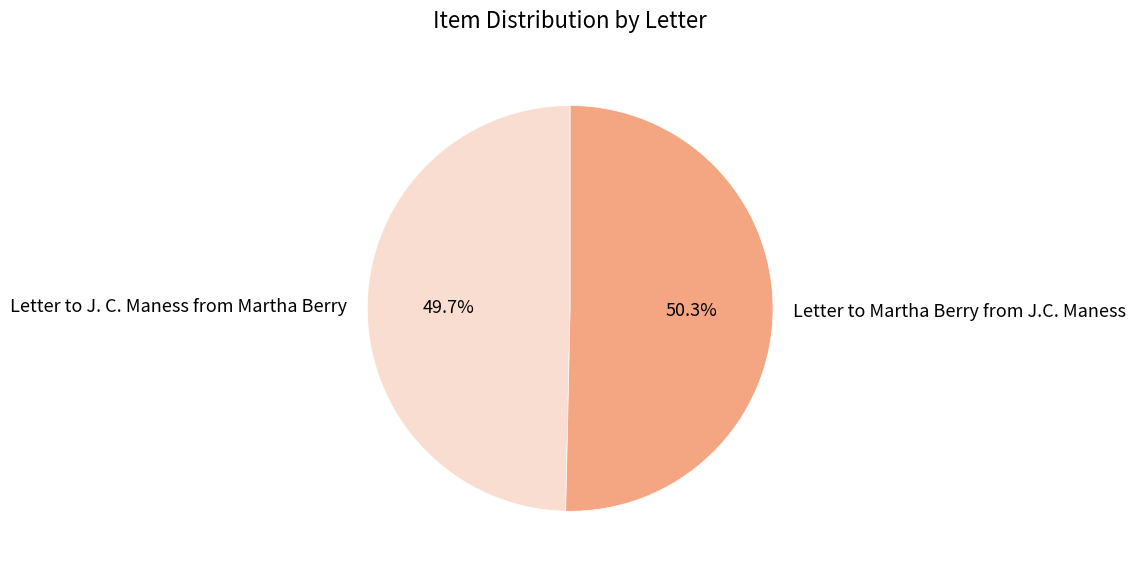

The Letter to J. C. Maness from Martha Berry slice represents 36% of the pie. True or false?

False